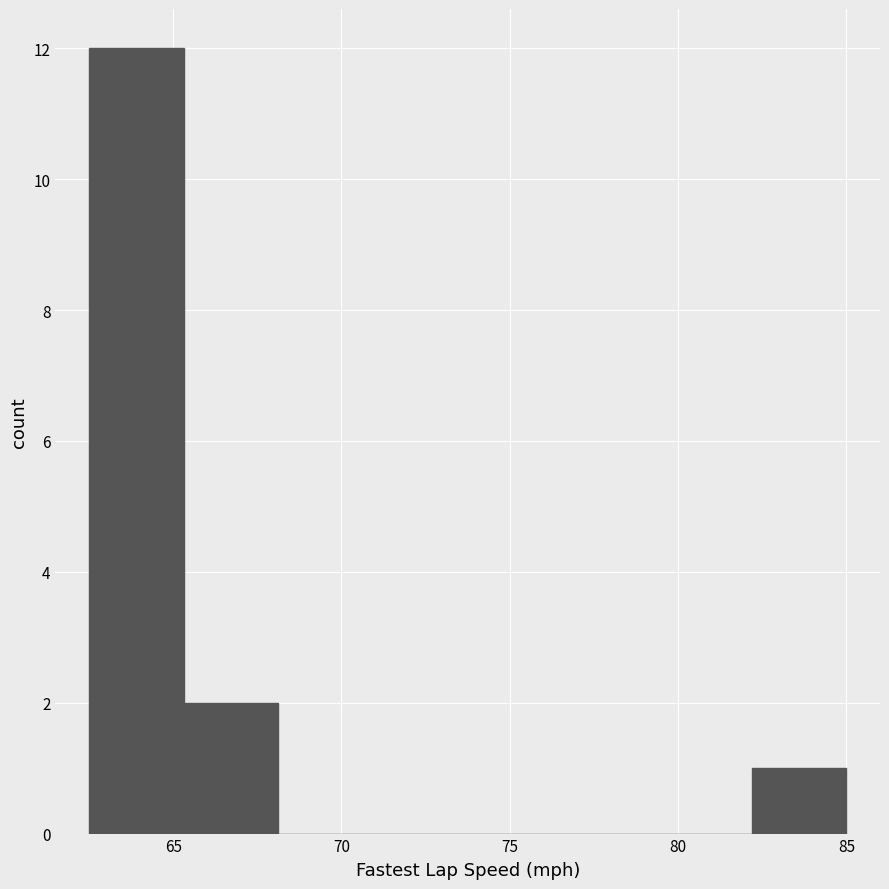

Reading left to right, list every bar in this chart as the range it spans on the x-axis followed by its height. Neither the bar edges nor the heights are printed on the chart, so give them approximately, as read against the axes.

62.5 to 65.5: 12
65.5 to 68.0: 2
68.0 to 71.0: 0
71.0 to 74.0: 0
74.0 to 76.5: 0
76.5 to 79.5: 0
79.5 to 82.0: 0
82.0 to 85.0: 1